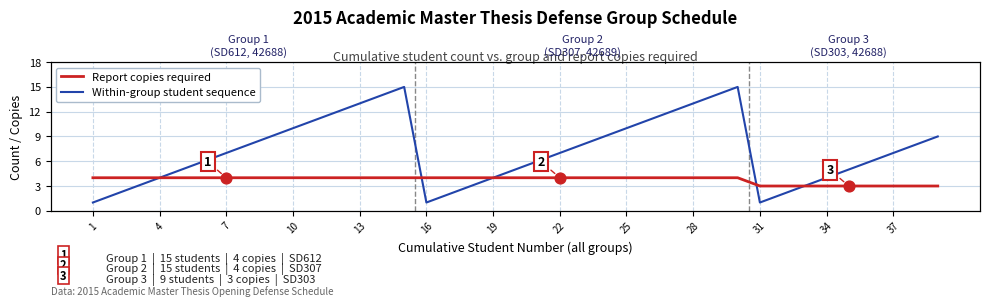

Which series has the widest spread of Y values?

Within-group student sequence